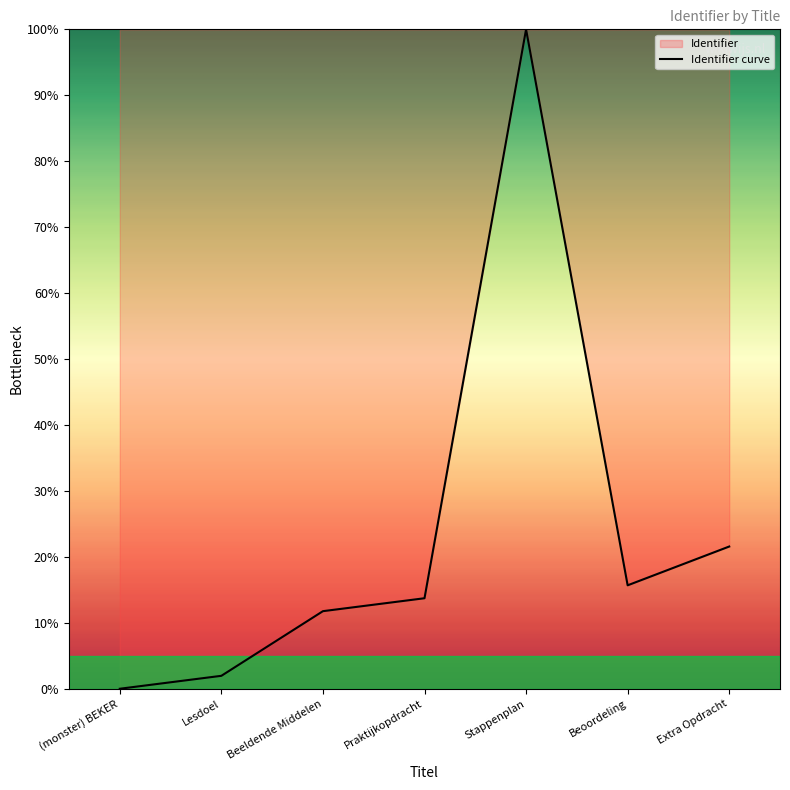

What is the sum of all values?

164.7